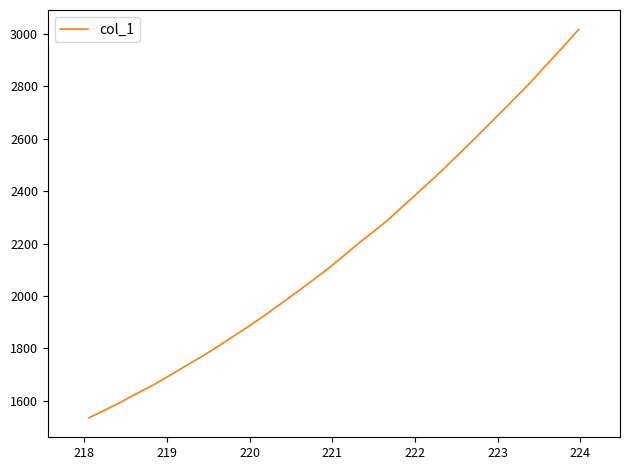

What is the maximum value shown in the chart?

3016.2